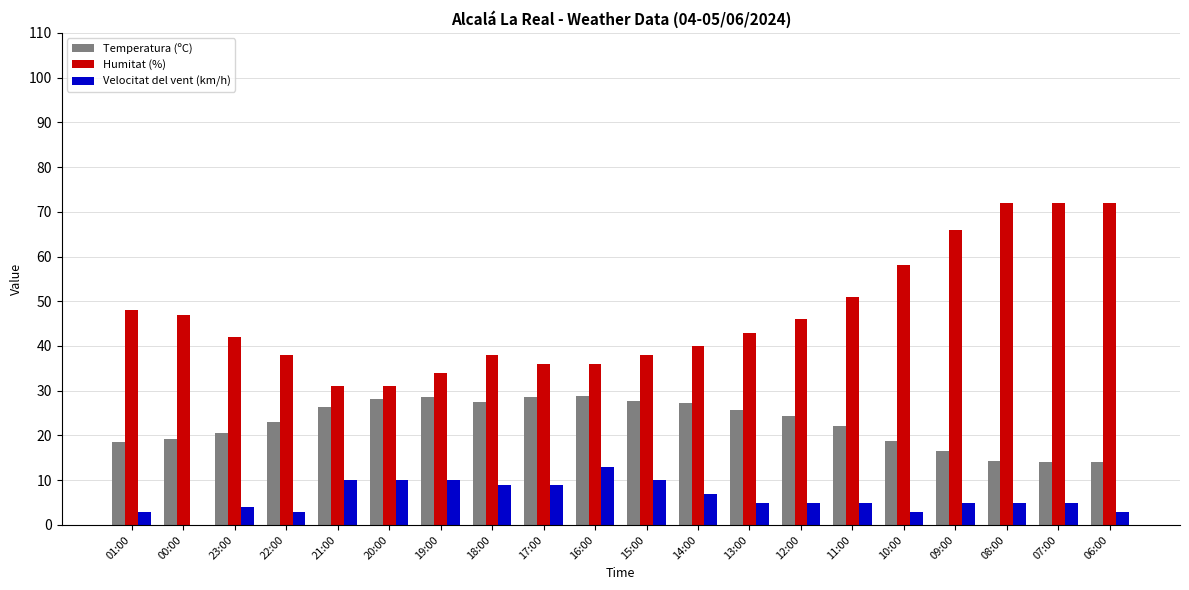

How many groups of bars are there?

20